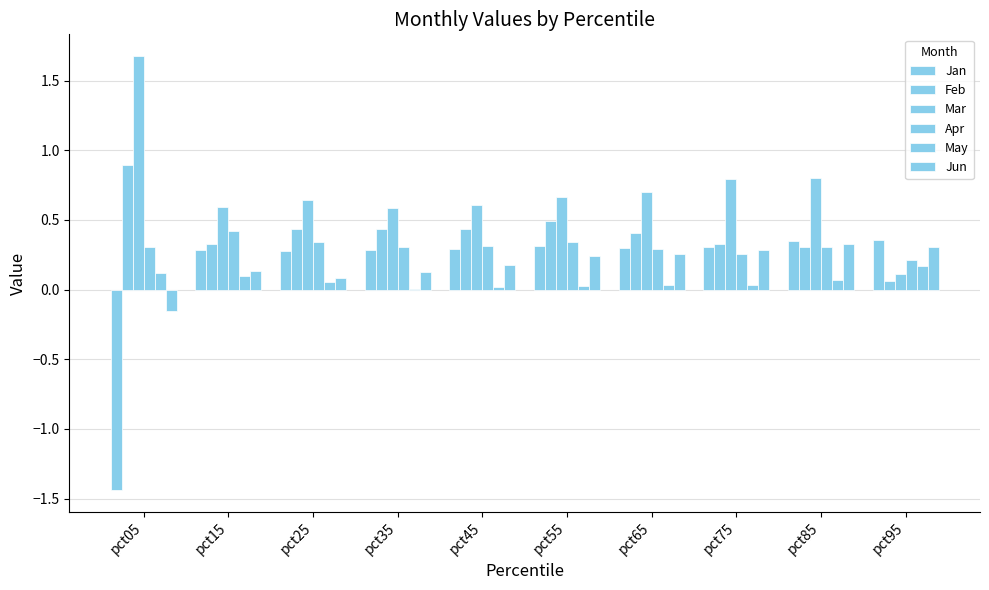

Reading right to left, transcribe all the data shown in this chart.

Jan: 0.4	0.3	0.3	0.3	0.3	0.3	0.3	0.3	0.3	-1.4
Feb: 0.1	0.3	0.3	0.4	0.5	0.4	0.4	0.4	0.3	0.9
Mar: 0.1	0.8	0.8	0.7	0.7	0.6	0.6	0.6	0.6	1.7
Apr: 0.2	0.3	0.3	0.3	0.3	0.3	0.3	0.3	0.4	0.3
May: 0.2	0.1	0.0	0.0	0.0	0.0	0.0	0.1	0.1	0.1
Jun: 0.3	0.3	0.3	0.3	0.2	0.2	0.1	0.1	0.1	-0.2